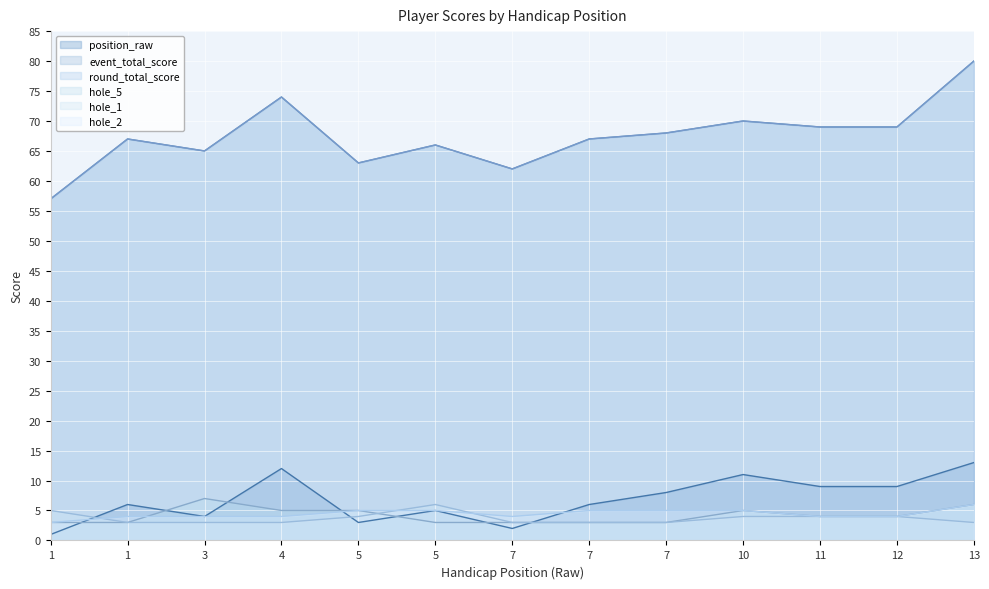

What is the sum of all event_total_score values?

877